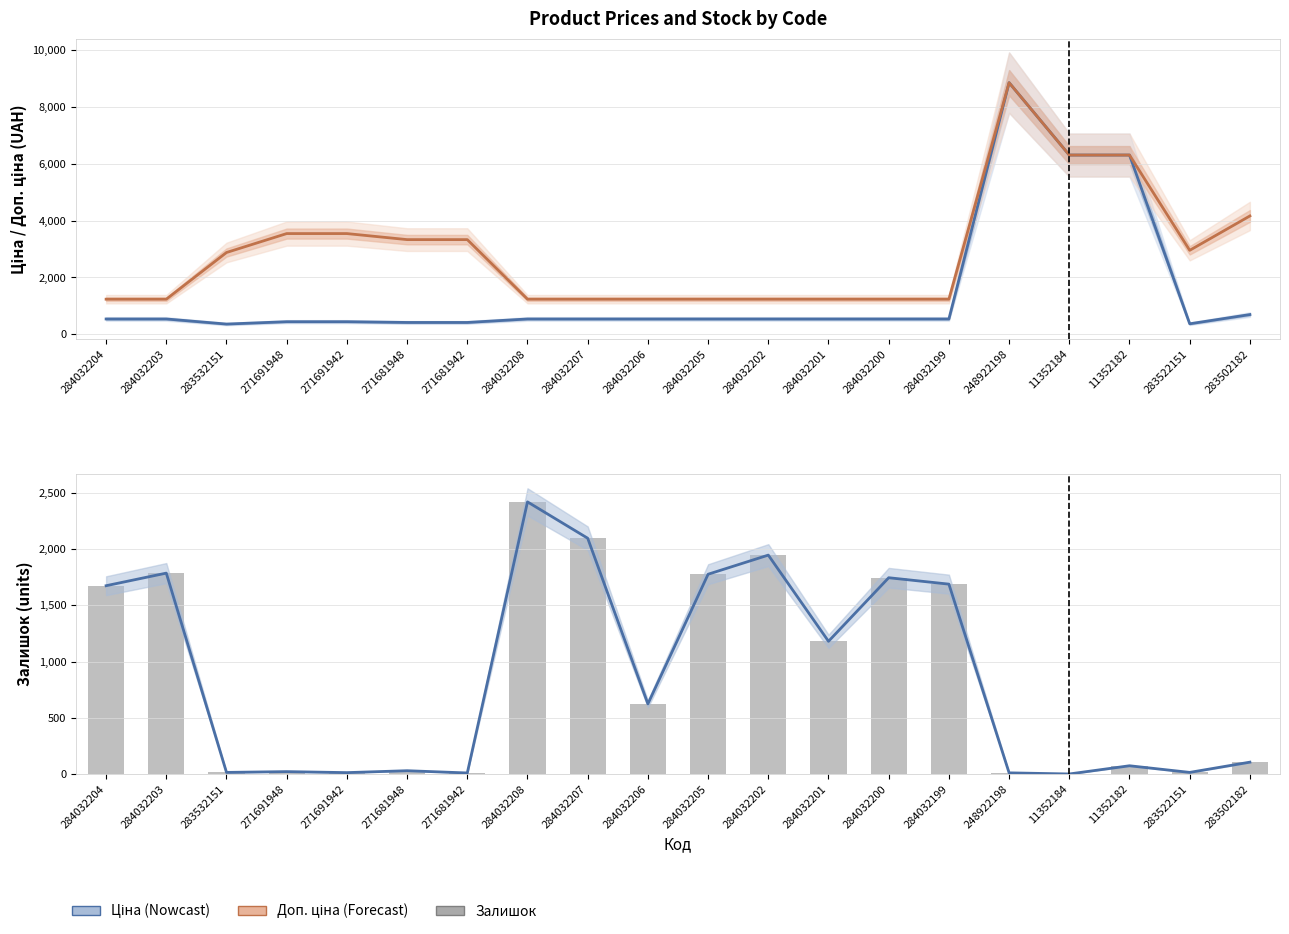

What is the difference between the maximum and minimum values in the Ціна series?

8496.8